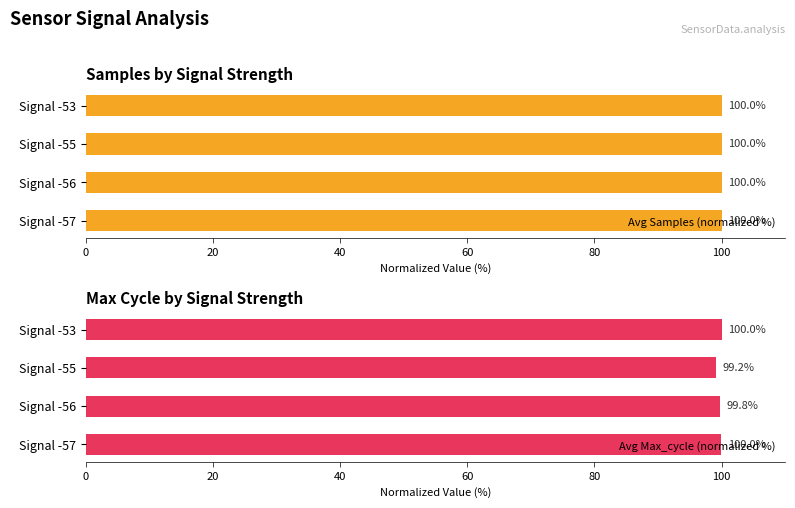

What is the maximum value for Avg Samples (normalized %)?

100.0